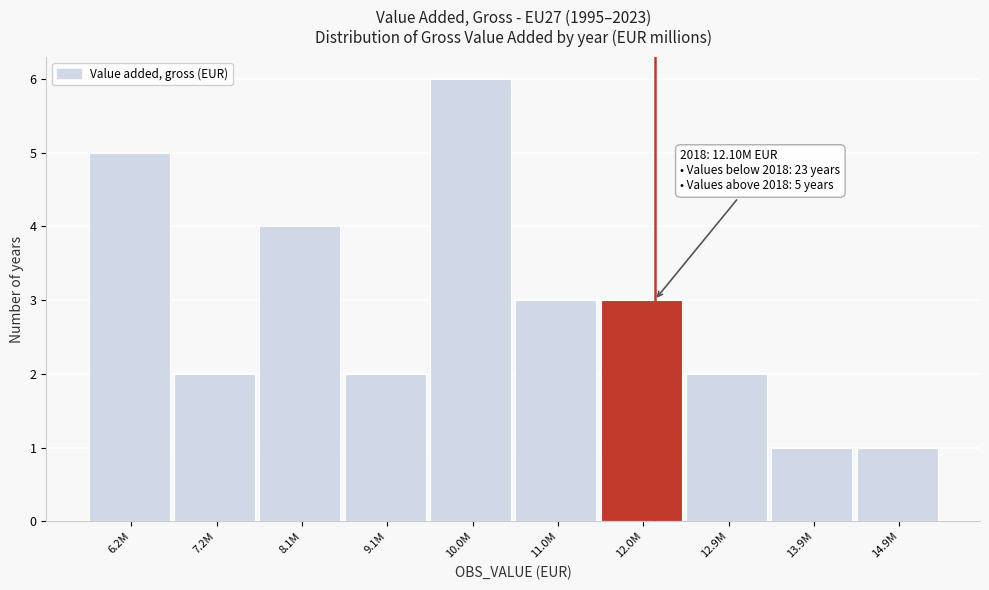

Reading left to right, what are all the values shown in this chart?

6.2M=5	7.2M=2	8.1M=4	9.1M=2	10.0M=6	11.0M=3	12.0M=3	12.9M=2	13.9M=1	14.9M=1